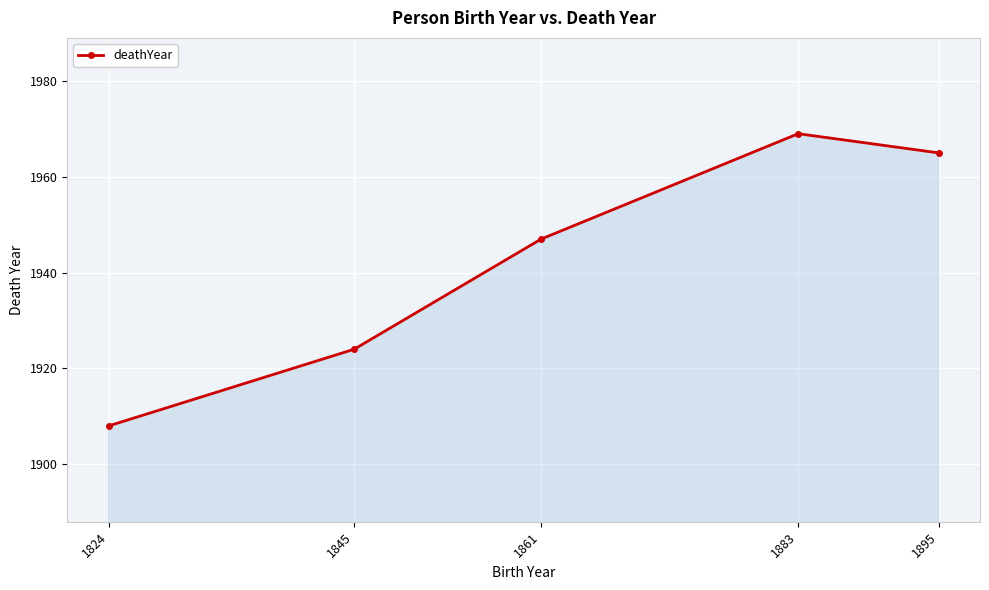

What is the change in value from 1845 to 1883?

+45